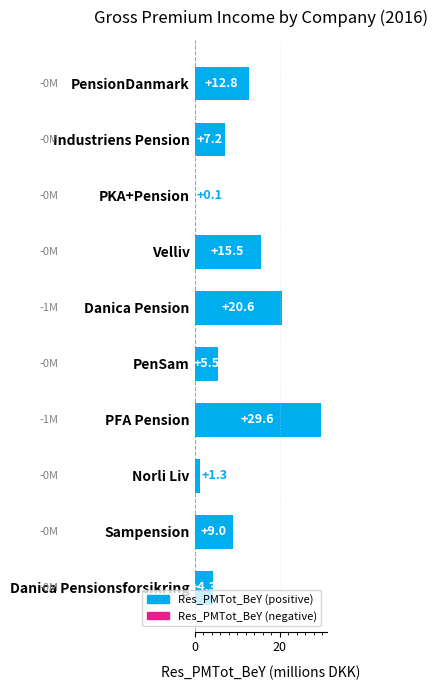

What value does the data have at Sampension?

9.0